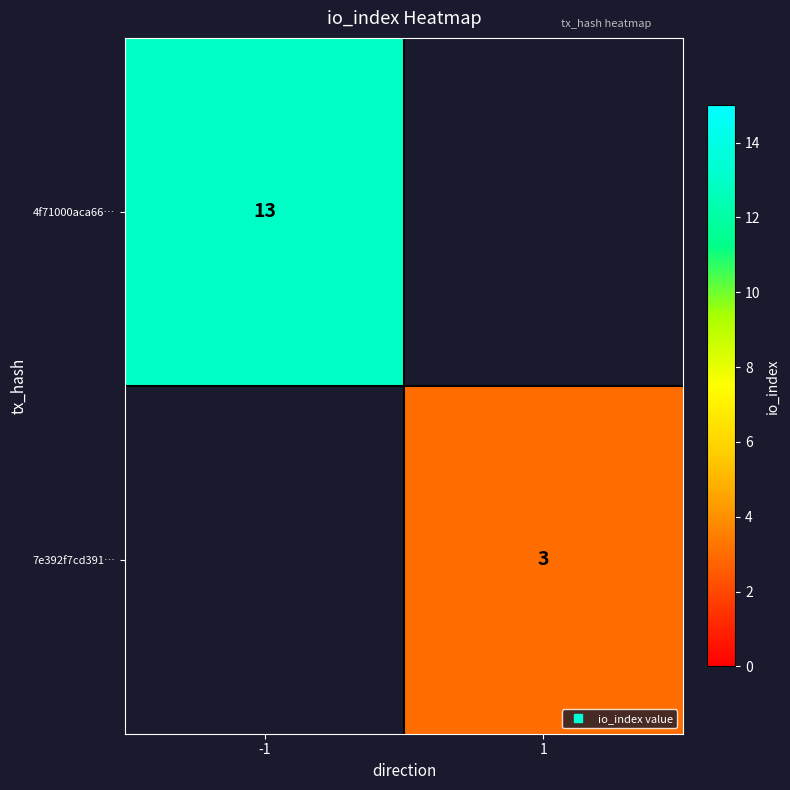

List the labels in order of 7e392f7cd391… value, largest first.

-1, 1